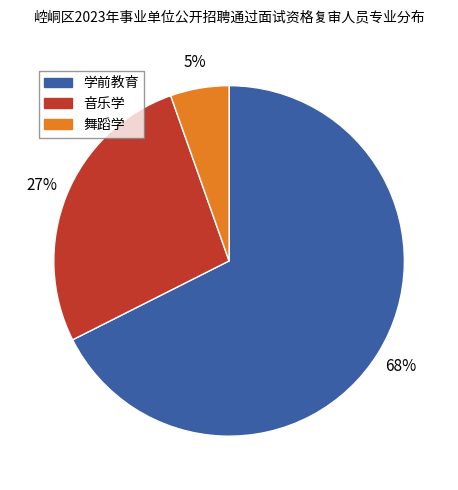

Count the number of slices in the pie.

3